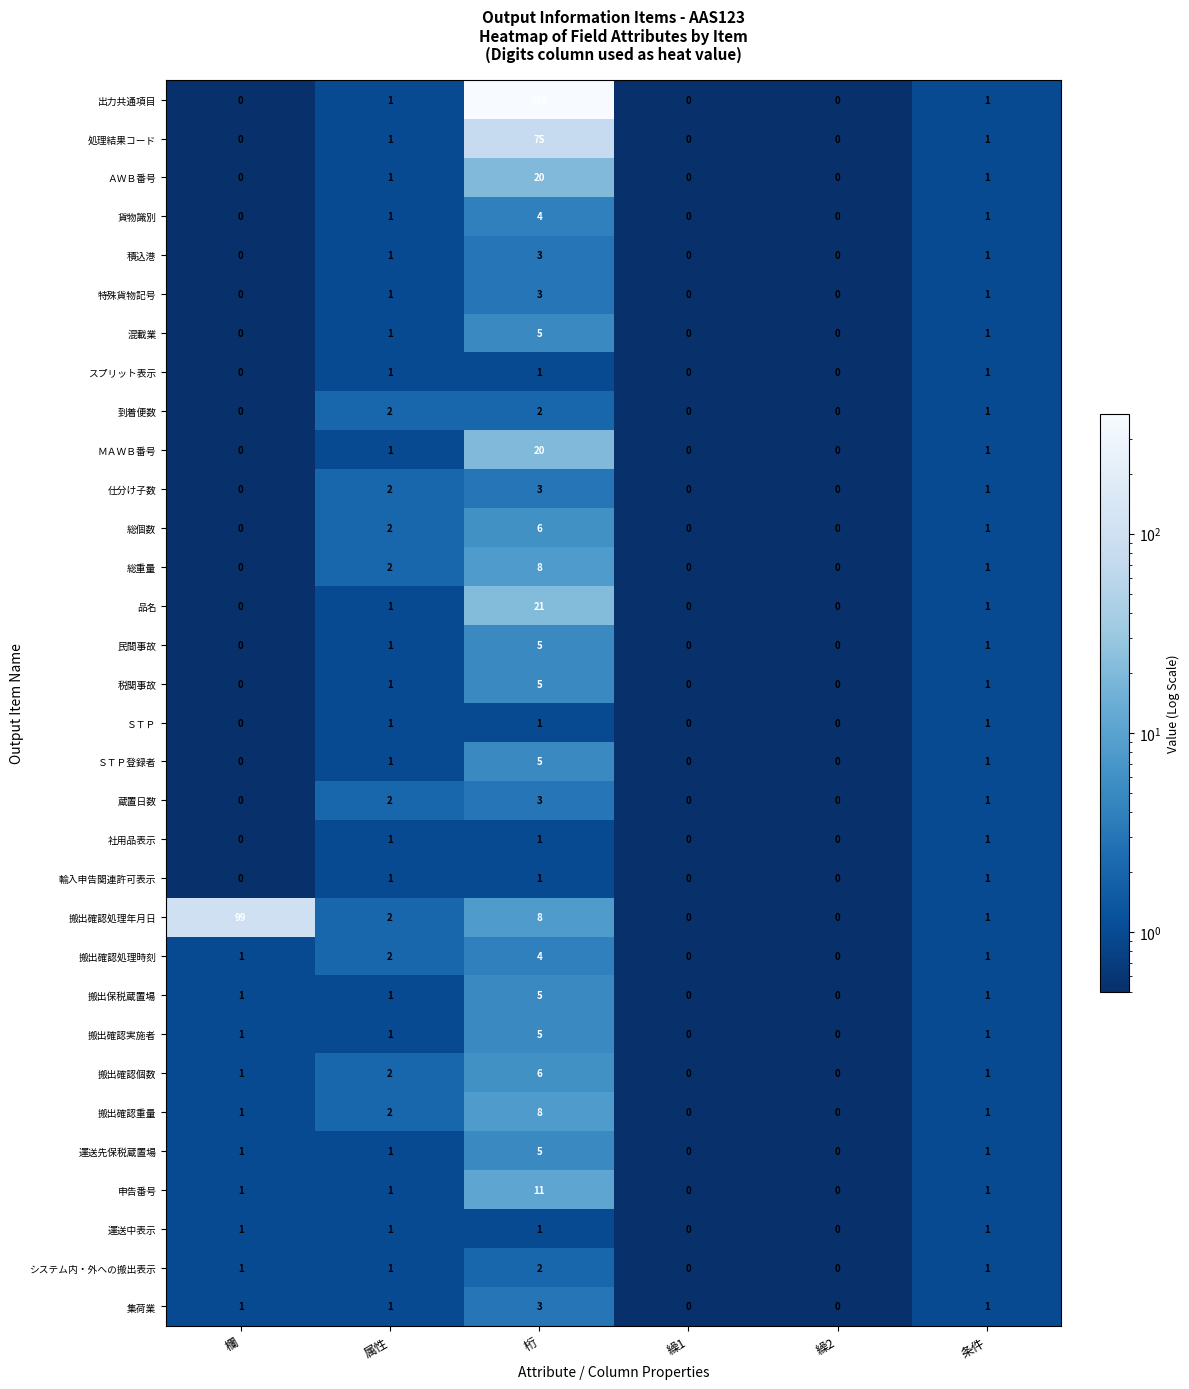

What is the greatest value displayed?

398